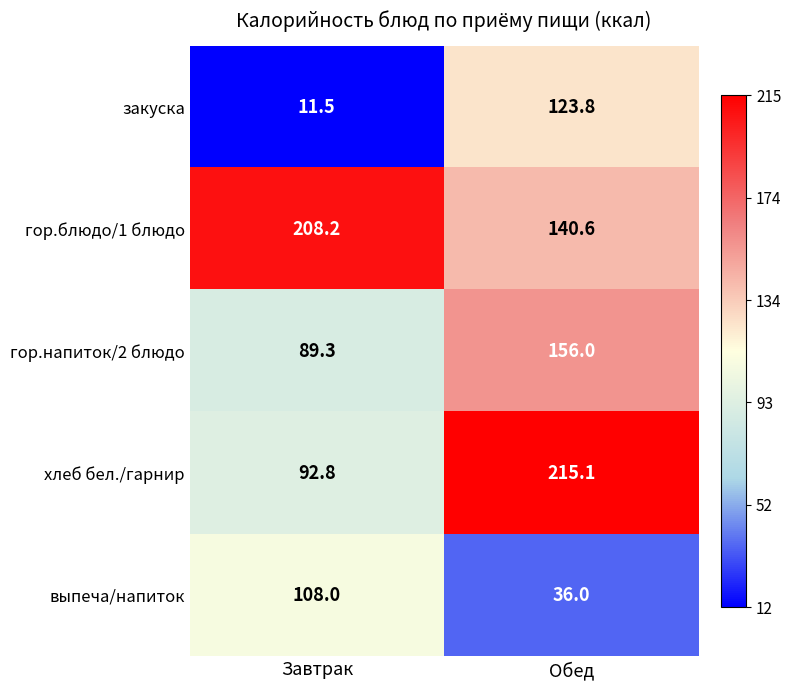

The выпеча/напиток series shows 19.8 at Обед. True or false?

False